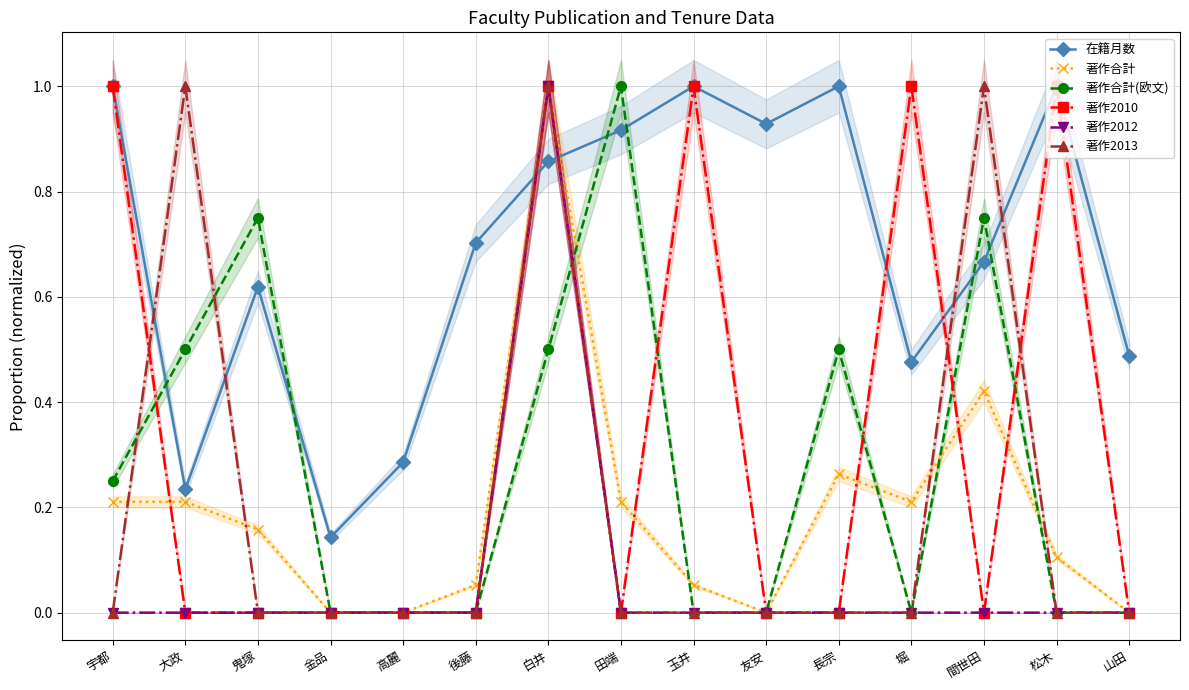

How many lines are shown in the chart?

6